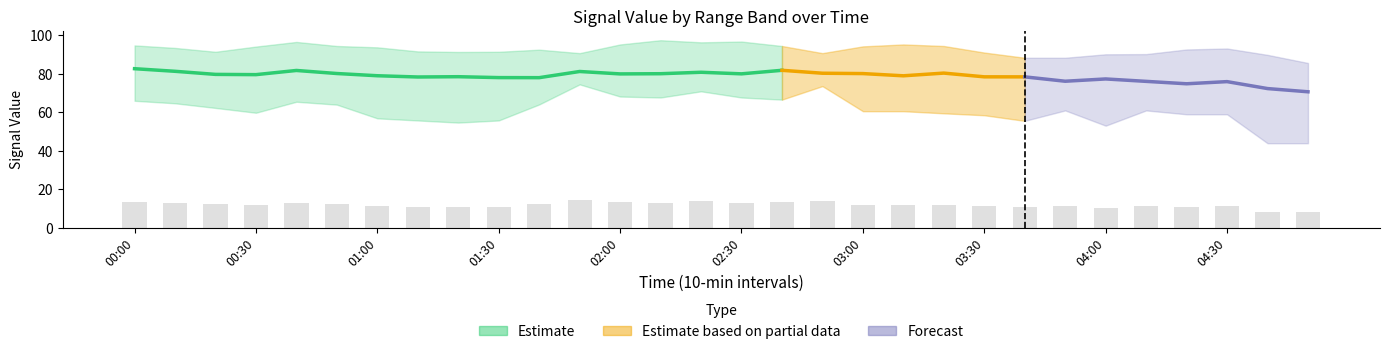

What is the sum of all   5.215 values?

2417.1